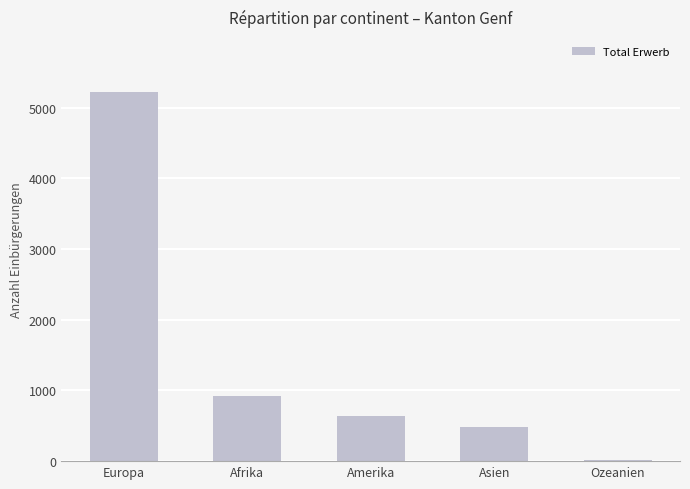

Reading left to right, what are all the values shown in this chart?

Europa=5217	Afrika=927	Amerika=634	Asien=482	Ozeanien=15